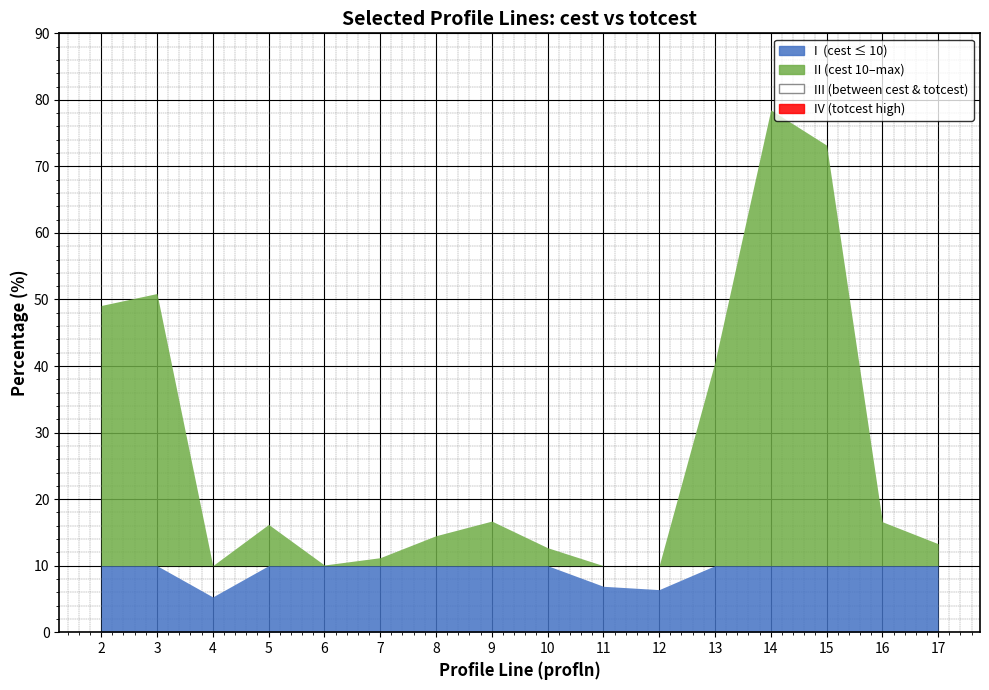

At which label does cest reach its minimum?

4